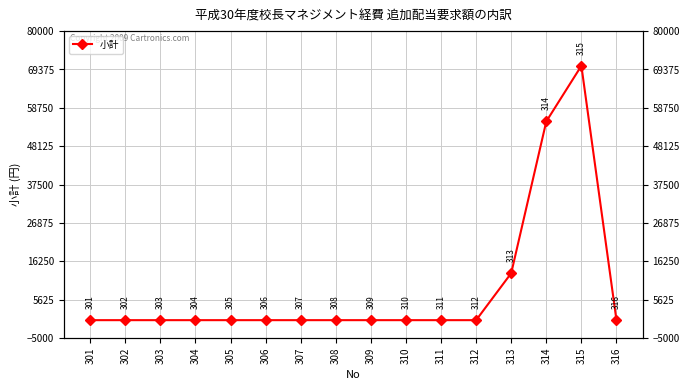

List the labels in order of value, largest first.

315, 314, 313, 301, 302, 303, 304, 305, 306, 307, 308, 309, 310, 311, 312, 316